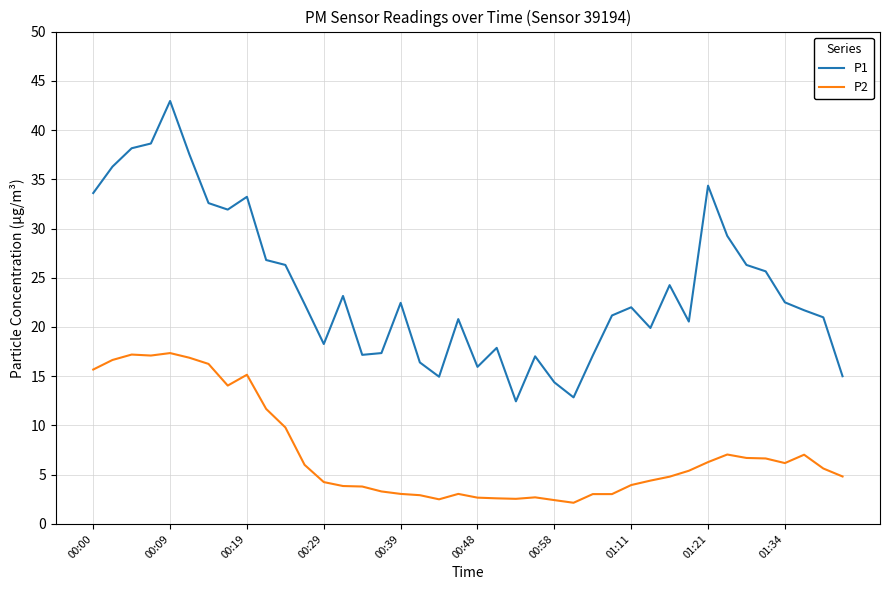

What is the difference between the maximum and minimum values in the P1 series?

30.5